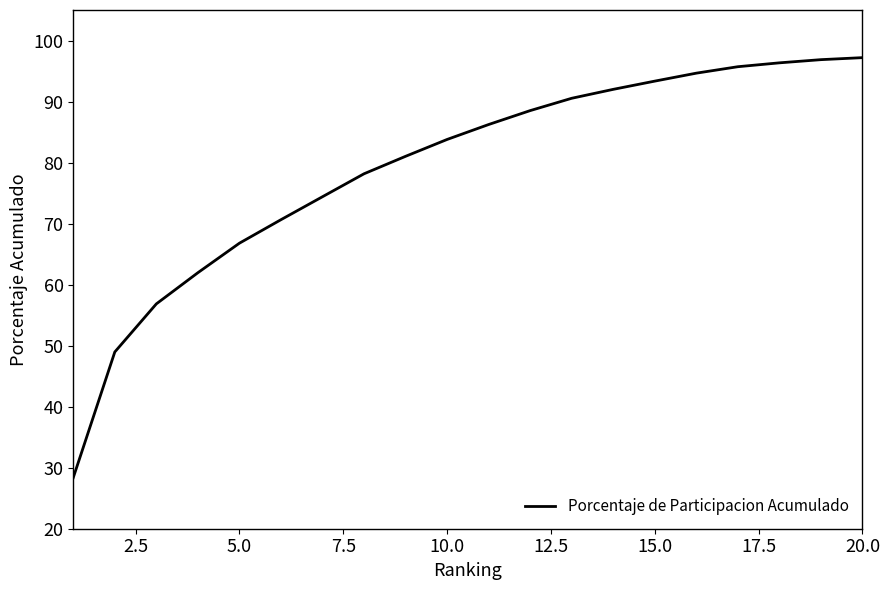

What is the difference between the maximum and minimum values?

68.8